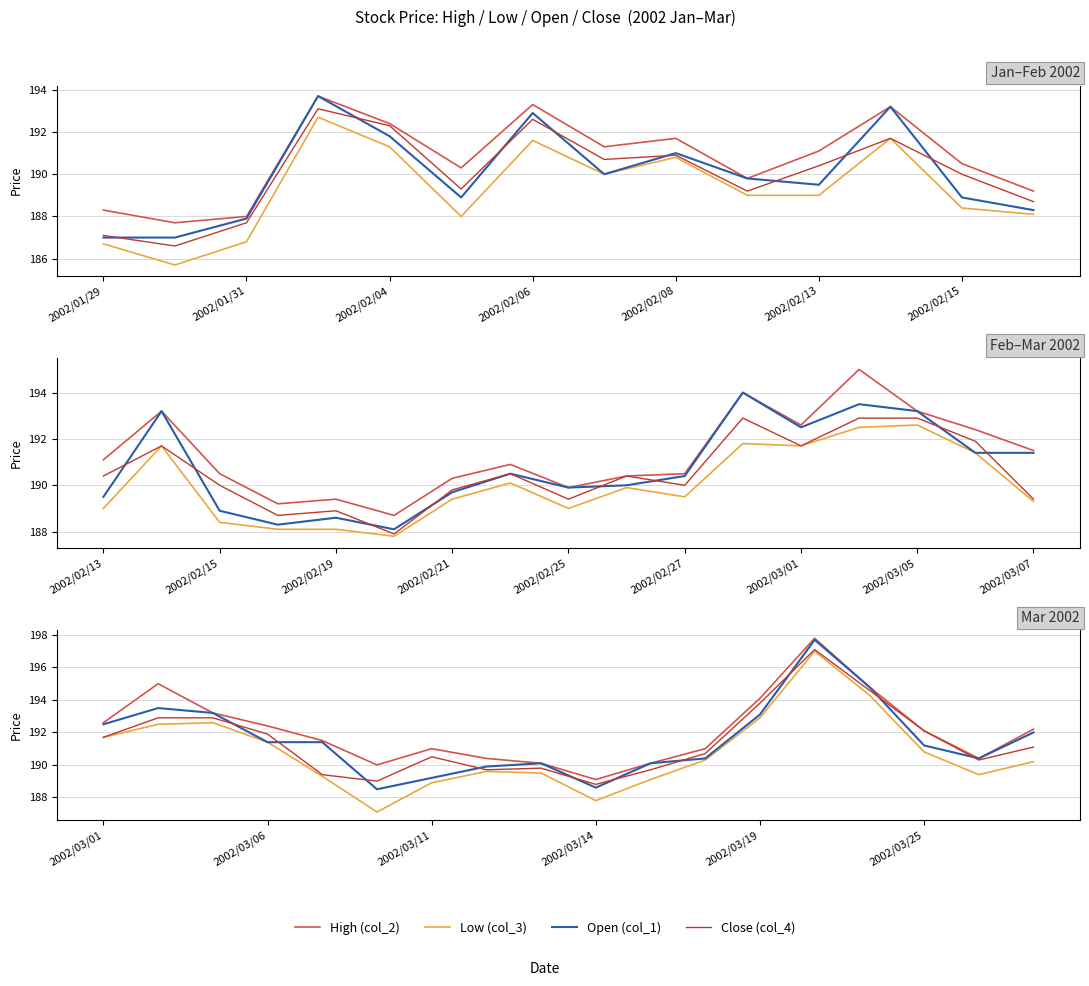

Is it true that Close (col_4) equals 197.1 at 13?

True